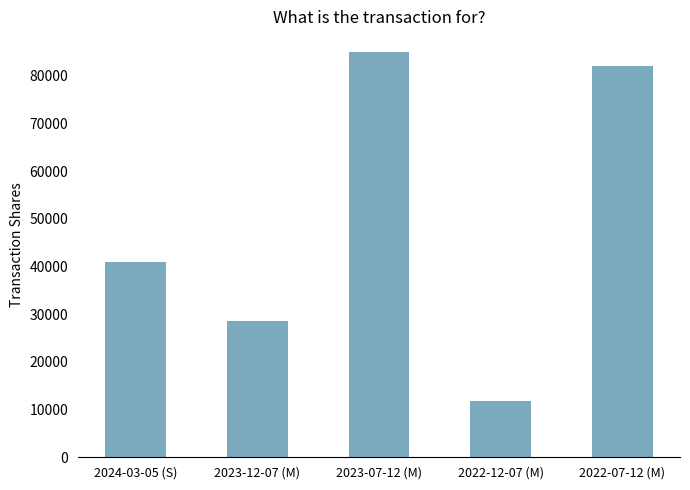

What is the difference between the second highest and minimum values?

70370